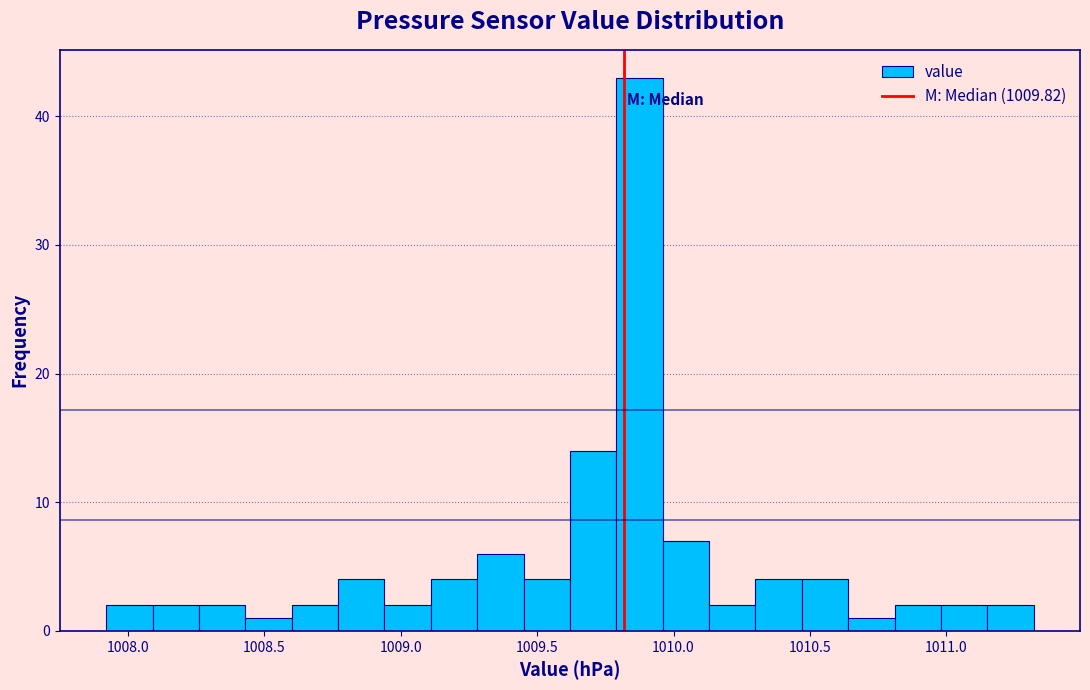

Around what value on the x-axis is the tallest bar? Give the approximate position of its centre, as read against the axis.

1009.90